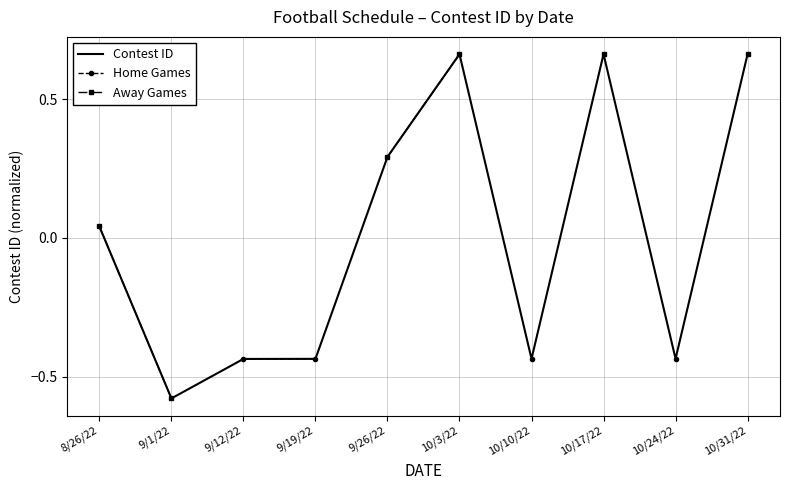

Which series has the largest total across all categories?

Contest ID